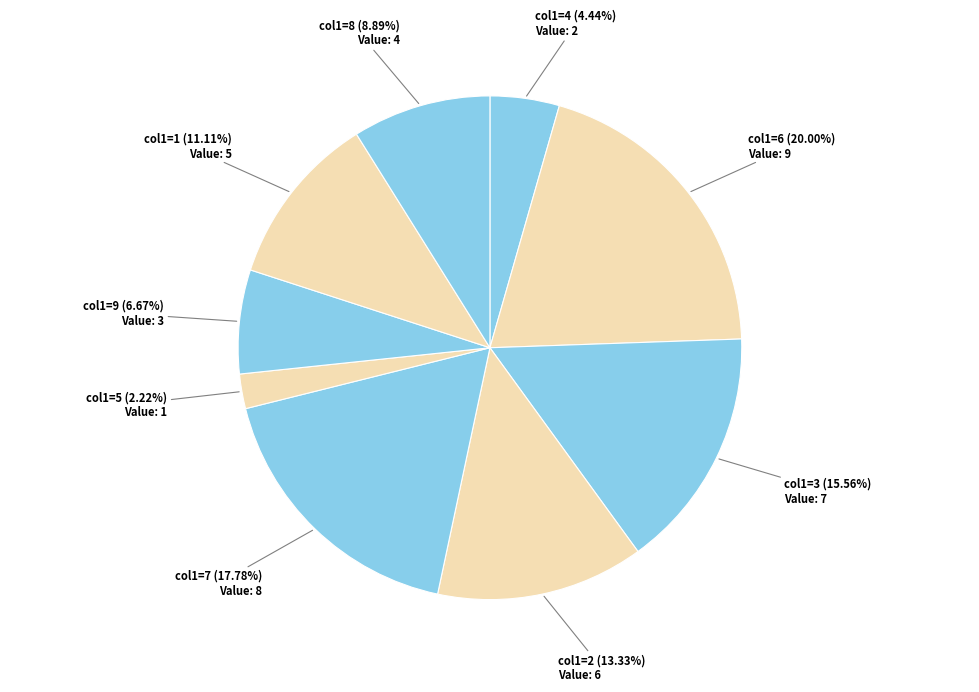

What is the smallest slice in the pie chart?

col1=5